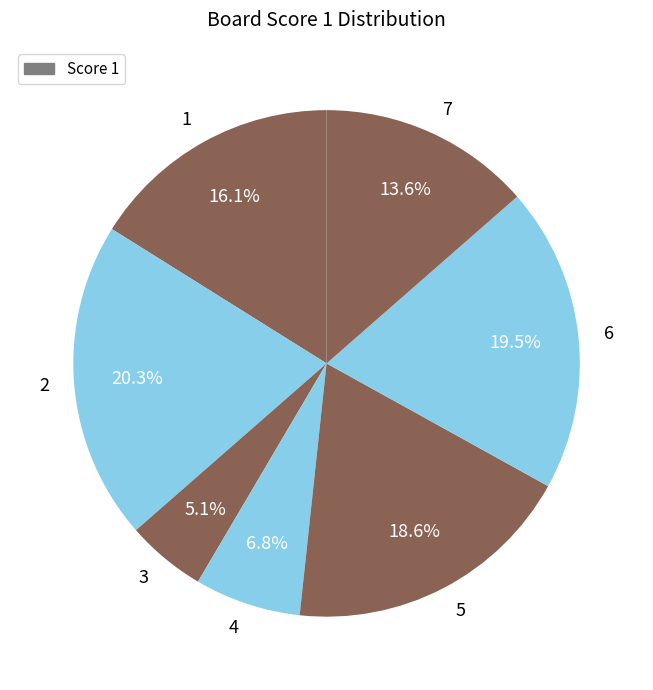

Which category has the smallest portion of the pie?

3